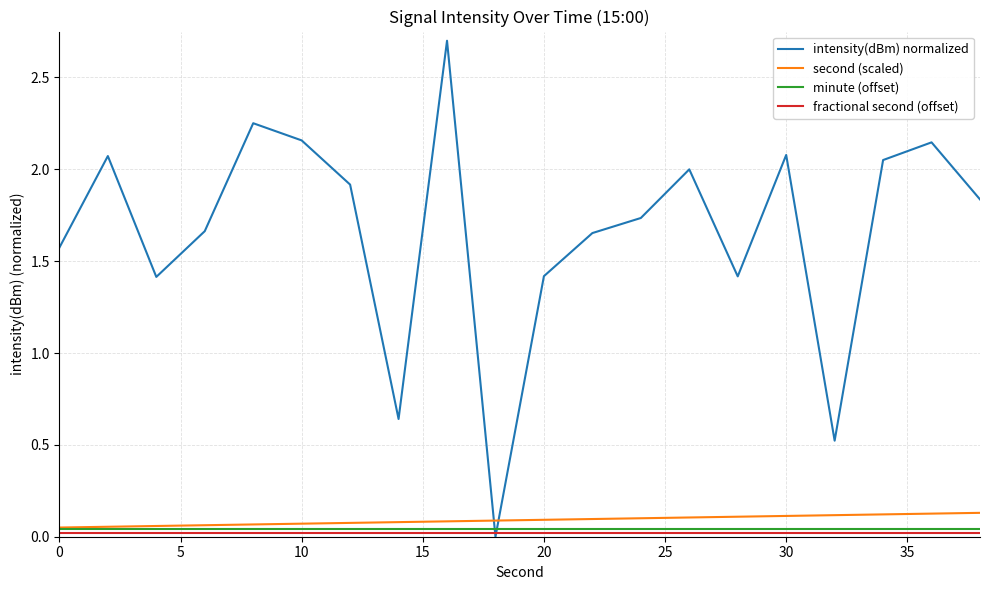

Which series has the largest total across all categories?

intensity(dBm) normalized